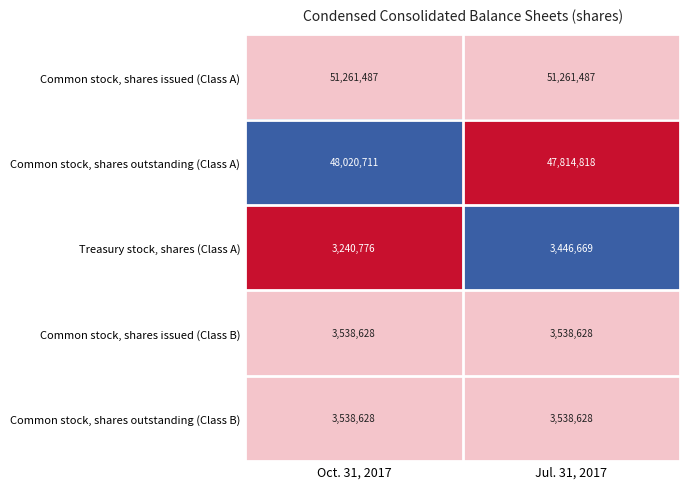

The value of Common stock, shares issued (Class A) at Oct. 31, 2017 is 51261487. True or false?

True